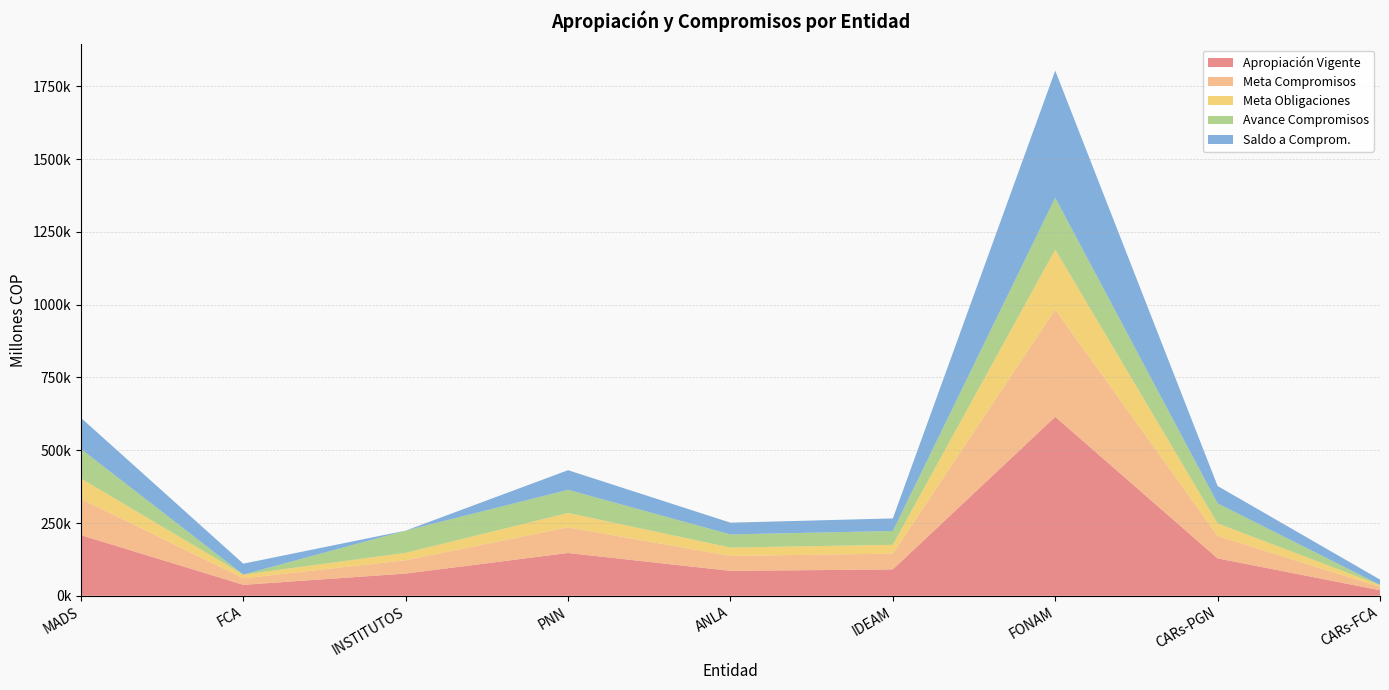

Reading left to right, what are all the values shown in this chart?

Apropiación Vigente: MADS=208371.4	FCA=37599.1	INSTITUTOS=76287.8	PNN=147008.9	ANLA=85592.1	IDEAM=90559.8	FONAM=614717.6	CARs-PGN=128505.1	CARs-FCA=18959.7
Meta Compromisos: MADS=125022.9	FCA=22559.5	INSTITUTOS=45772.7	PNN=88205.3	ANLA=51355.3	IDEAM=54335.9	FONAM=368830.6	CARs-PGN=77103.1	CARs-FCA=11375.8
Meta Obligaciones: MADS=69834.8	FCA=12601.2	INSTITUTOS=25567.5	PNN=49269.4	ANLA=28685.8	IDEAM=30350.8	FONAM=206020.0	CARs-PGN=43068.0	CARs-FCA=6354.3
Avance Compromisos: MADS=101243.4	FCA=0.0	INSTITUTOS=76287.8	PNN=79529.2	ANLA=45145.1	IDEAM=47434.7	FONAM=178048.8	CARs-PGN=68760.2	CARs-FCA=944.1
Saldo a Comprom.: MADS=107128.0	FCA=37599.1	INSTITUTOS=0.0	PNN=67479.6	ANLA=40447.1	IDEAM=43125.1	FONAM=436668.8	CARs-PGN=59744.9	CARs-FCA=18015.6